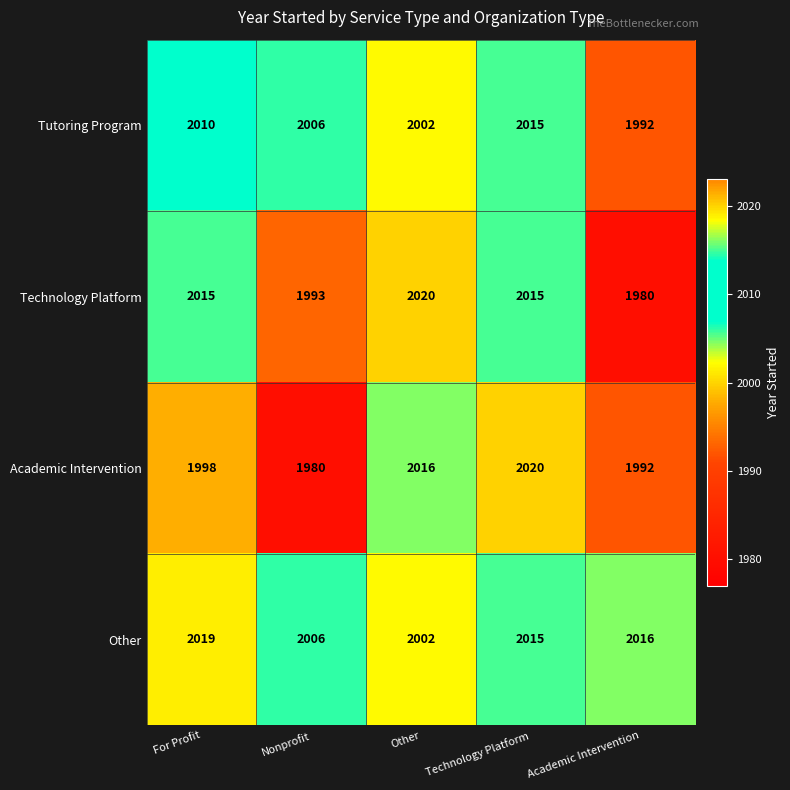

Rank the categories by Tutoring Program value from lowest to highest.

Academic Intervention, Other, Nonprofit, For Profit, Technology Platform